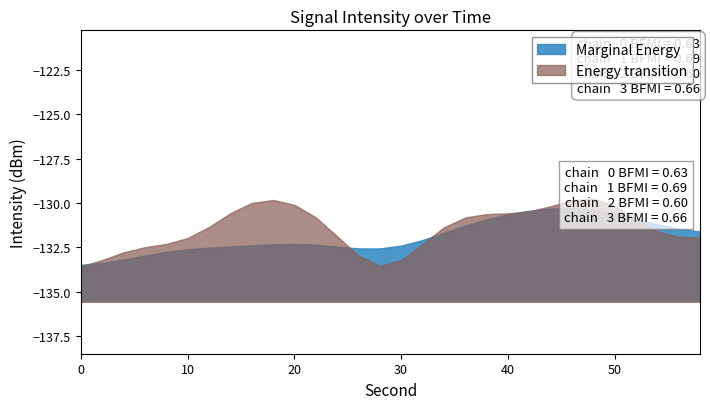

Rank the series by their maximum value, from lowest to highest.

Marginal Energy, Energy transition